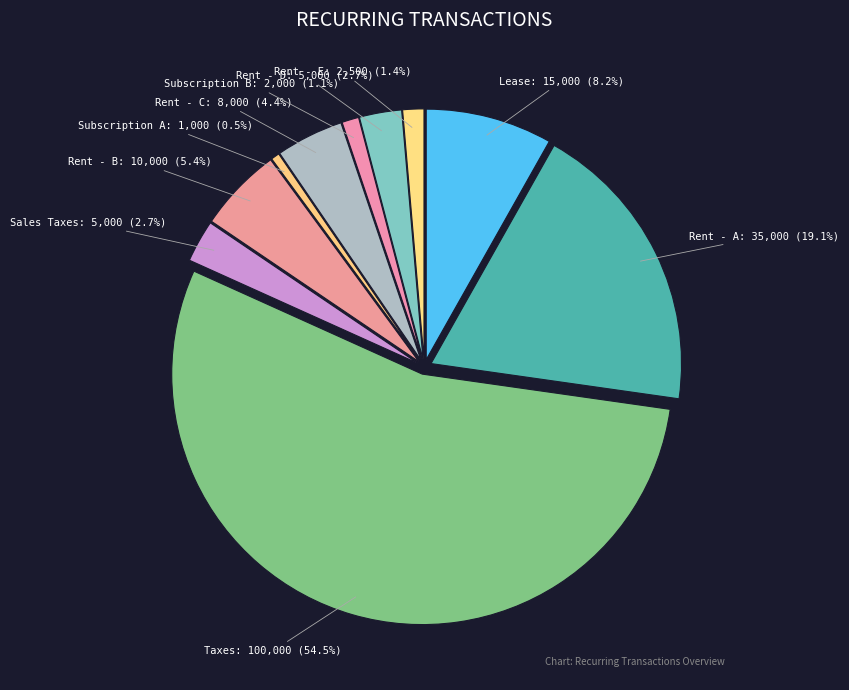

Is it true that Lease is 8% of the pie?

True